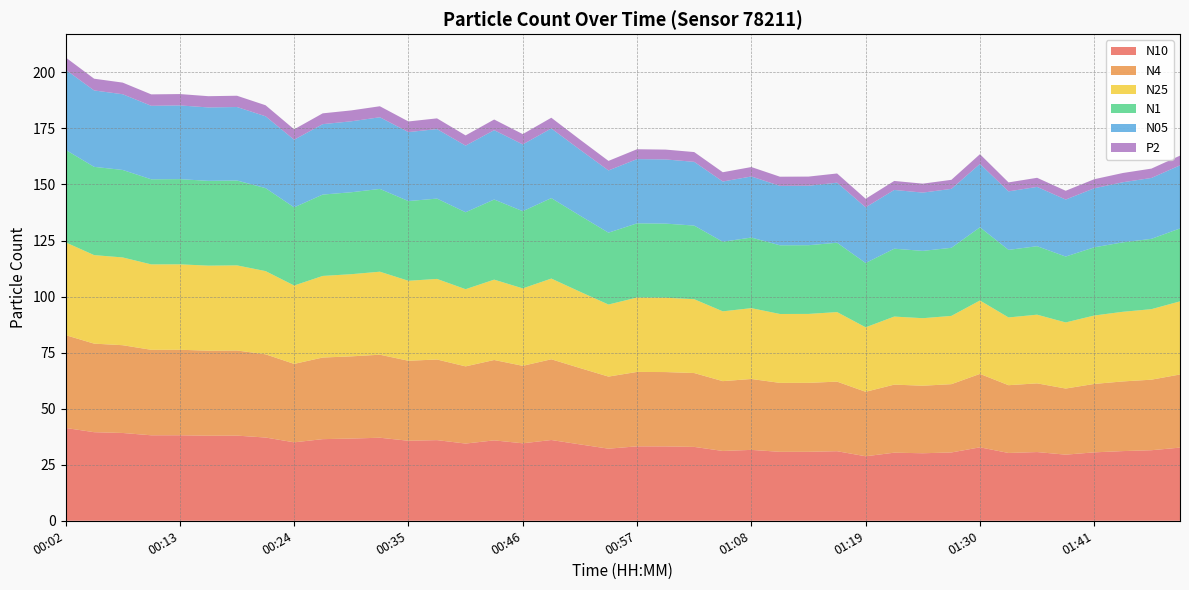

Reading left to right, list all the values displayed in this chart.

N10: 00:02=41.4	00:05=39.5	00:08=39.2	00:10=38.1	00:13=38.1	00:16=37.9	00:19=38.0	00:21=37.1	00:24=35.0	00:27=36.4	00:30=36.7	00:32=37.0	00:35=35.7	00:38=36.0	00:41=34.4	00:43=35.9	00:46=34.6	00:49=36.0	00:52=34.1	00:54=32.2	00:57=33.2	01:00=33.2	01:03=33.0	01:05=31.1	01:08=31.6	01:11=30.8	01:14=30.8	01:16=31.0	01:19=28.8	01:22=30.4	01:25=30.1	01:27=30.5	01:30=32.8	01:33=30.2	01:36=30.6	01:38=29.5	01:41=30.5	01:47=31.1	01:50=31.5	01:53=32.6
N4: 00:02=41.4	00:05=39.5	00:08=39.1	00:10=38.1	00:13=38.1	00:16=37.9	00:19=38.0	00:21=37.1	00:24=35.0	00:27=36.4	00:30=36.7	00:32=37.0	00:35=35.7	00:38=36.0	00:41=34.4	00:43=35.9	00:46=34.5	00:49=36.0	00:52=34.1	00:54=32.1	00:57=33.2	01:00=33.2	01:03=32.9	01:05=31.1	01:08=31.6	01:11=30.8	01:14=30.8	01:16=31.0	01:19=28.8	01:22=30.4	01:25=30.1	01:27=30.5	01:30=32.8	01:33=30.2	01:36=30.6	01:38=29.5	01:41=30.5	01:47=31.1	01:50=31.5	01:53=32.6
N25: 00:02=41.4	00:05=39.5	00:08=39.1	00:10=38.1	00:13=38.1	00:16=37.9	00:19=38.0	00:21=37.1	00:24=35.0	00:27=36.4	00:30=36.6	00:32=37.0	00:35=35.7	00:38=35.9	00:41=34.4	00:43=35.8	00:46=34.5	00:49=36.0	00:52=34.0	00:54=32.1	00:57=33.2	01:00=33.1	01:03=32.9	01:05=31.1	01:08=31.6	01:11=30.7	01:14=30.7	01:16=31.0	01:19=28.8	01:22=30.4	01:25=30.1	01:27=30.4	01:30=32.7	01:33=30.2	01:36=30.6	01:38=29.5	01:41=30.5	01:47=31.1	01:50=31.4	01:53=32.6
N1: 00:02=41.3	00:05=39.4	00:08=39.0	00:10=38.0	00:13=38.0	00:16=37.8	00:19=37.9	00:21=37.0	00:24=34.9	00:27=36.3	00:30=36.5	00:32=36.9	00:35=35.6	00:38=35.8	00:41=34.3	00:43=35.7	00:46=34.4	00:49=35.9	00:52=34.0	00:54=32.0	00:57=33.1	01:00=33.1	01:03=32.8	01:05=31.0	01:08=31.5	01:11=30.6	01:14=30.6	01:16=30.9	01:19=28.7	01:22=30.3	01:25=30.0	01:27=30.4	01:30=32.6	01:33=30.1	01:36=30.6	01:38=29.4	01:41=30.4	01:47=31.0	01:50=31.4	01:53=32.5
N05: 00:02=35.7	00:05=34.1	00:08=33.8	00:10=32.8	00:13=32.9	00:16=32.7	00:19=32.8	00:21=32.0	00:24=30.2	00:27=31.4	00:30=31.6	00:32=32.0	00:35=30.8	00:38=31.0	00:41=29.7	00:43=30.9	00:46=29.8	00:49=31.1	00:52=29.4	00:54=27.8	00:57=28.6	01:00=28.6	01:03=28.4	01:05=26.9	01:08=27.2	01:11=26.5	01:14=26.5	01:16=26.8	01:19=24.8	01:22=26.2	01:25=26.0	01:27=26.3	01:30=28.3	01:33=26.1	01:36=26.4	01:38=25.4	01:41=26.3	01:47=26.8	01:50=27.1	01:53=28.1
P2: 00:02=5.5	00:05=5.2	00:08=5.2	00:10=5.1	00:13=5.1	00:16=5.0	00:19=5.0	00:21=4.9	00:24=4.6	00:27=4.8	00:30=4.9	00:32=4.9	00:35=4.7	00:38=4.8	00:41=4.6	00:43=4.8	00:46=4.6	00:49=4.8	00:52=4.5	00:54=4.3	00:57=4.4	01:00=4.4	01:03=4.4	01:05=4.1	01:08=4.2	01:11=4.1	01:14=4.1	01:16=4.1	01:19=3.8	01:22=4.0	01:25=4.0	01:27=4.0	01:30=4.3	01:33=4.0	01:36=4.1	01:38=3.9	01:41=4.0	01:47=4.1	01:50=4.2	01:53=4.3